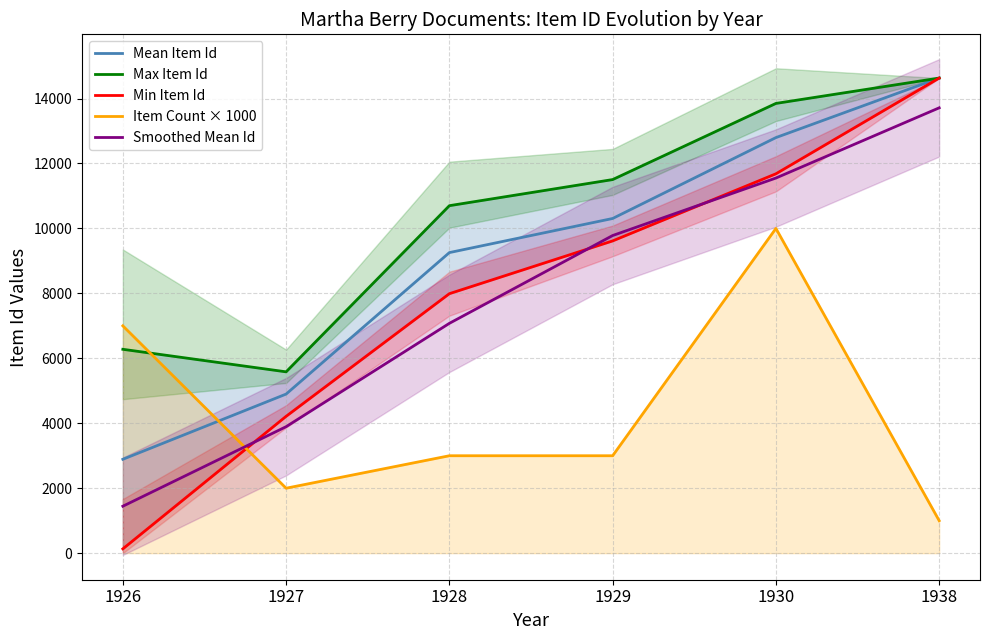

The value of Mean Item Id at 1930 is 19308.8. True or false?

False